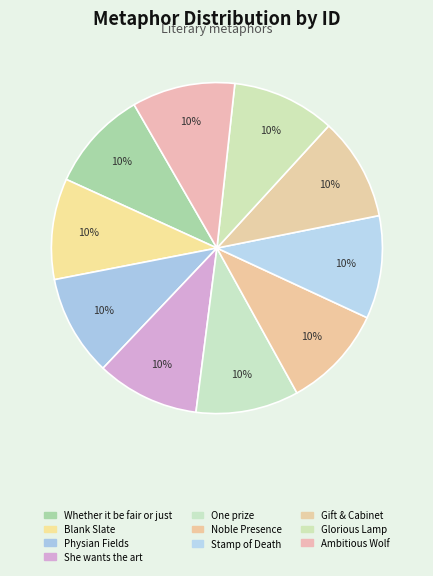

Is it true that Blank Slate is 1% of the pie?

False